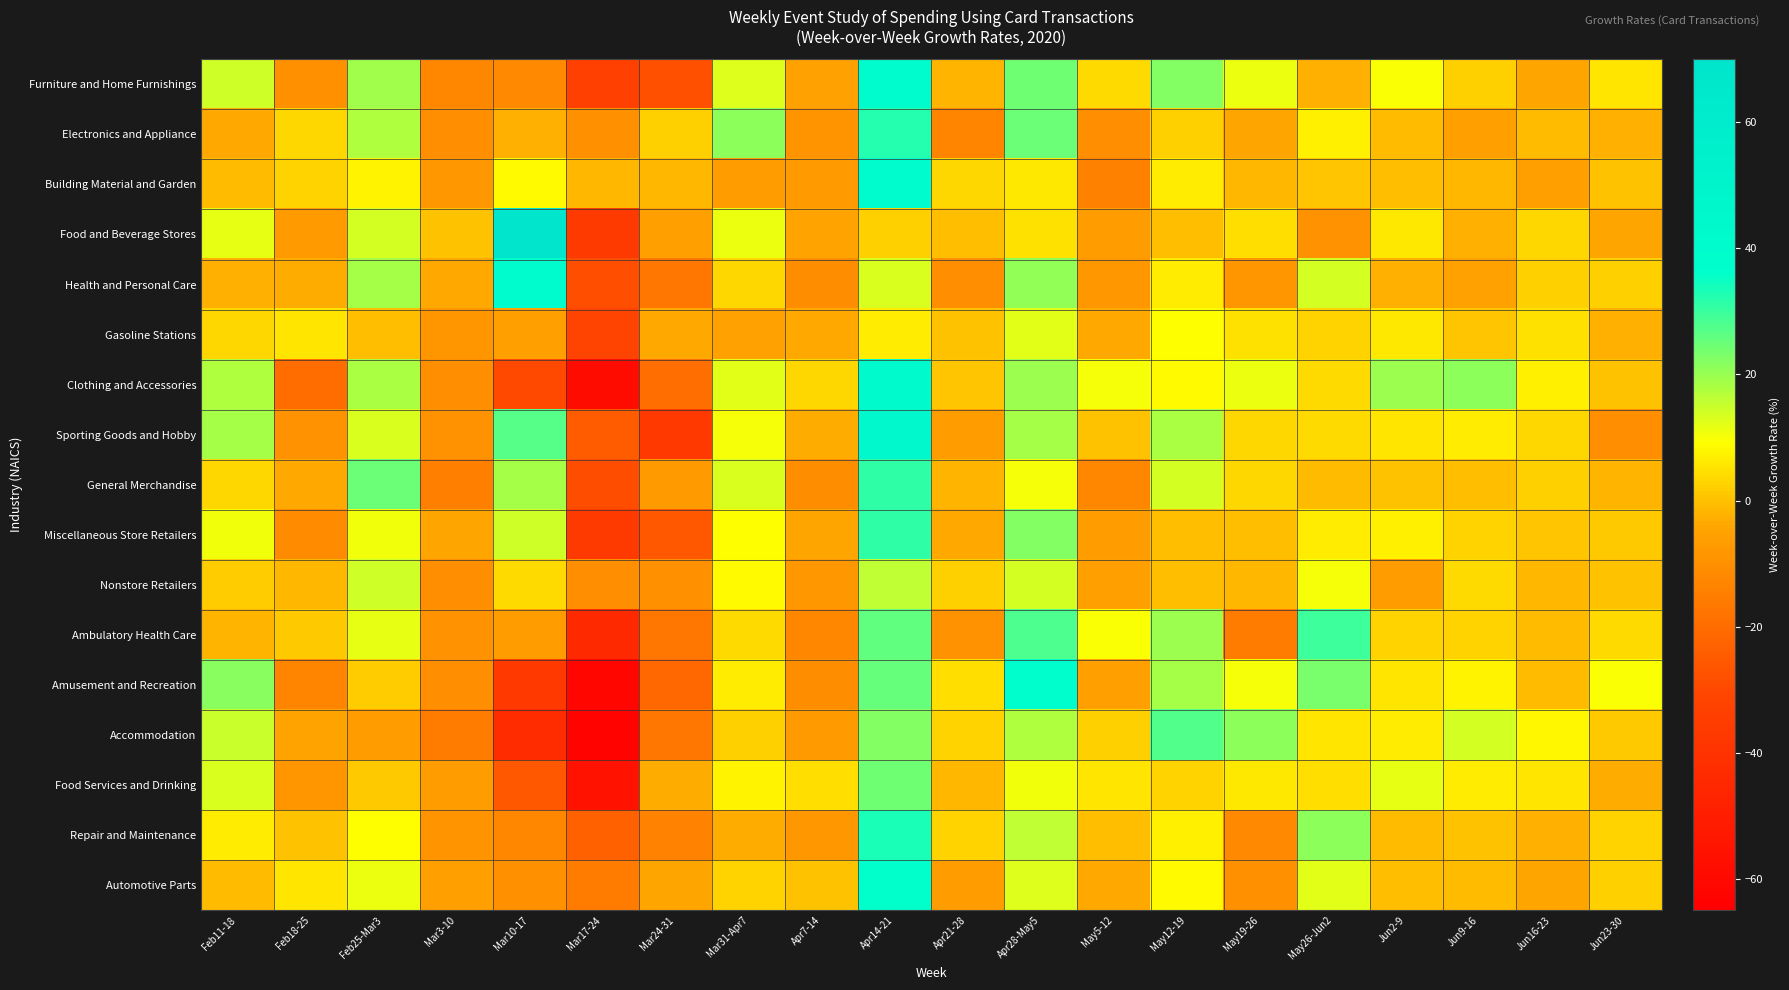

At which category does the chart reach its minimum across all series?

Mar17-24